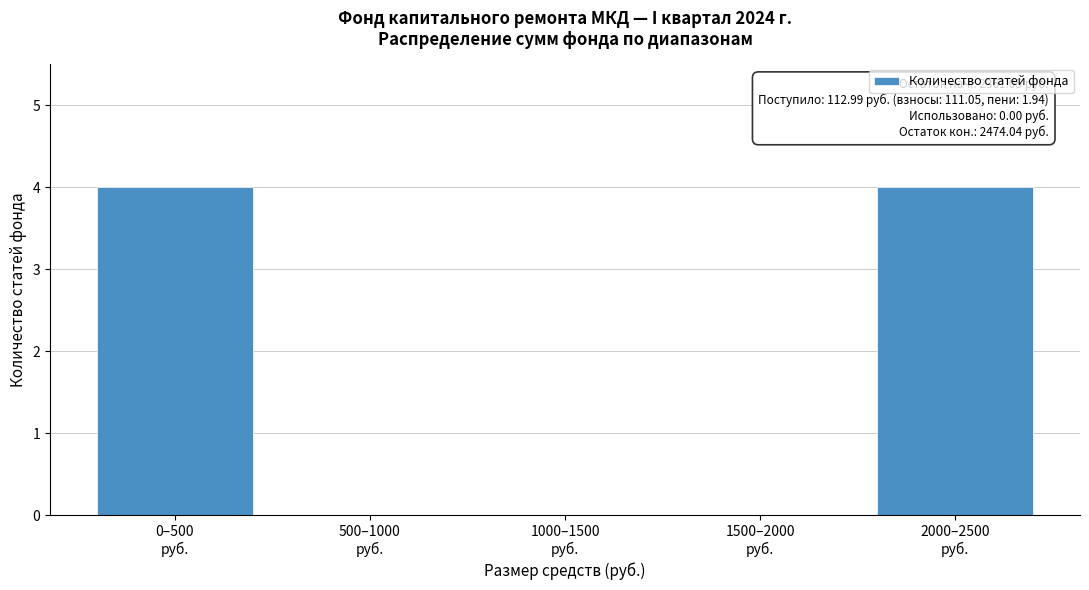

What is the sum of all values?

8